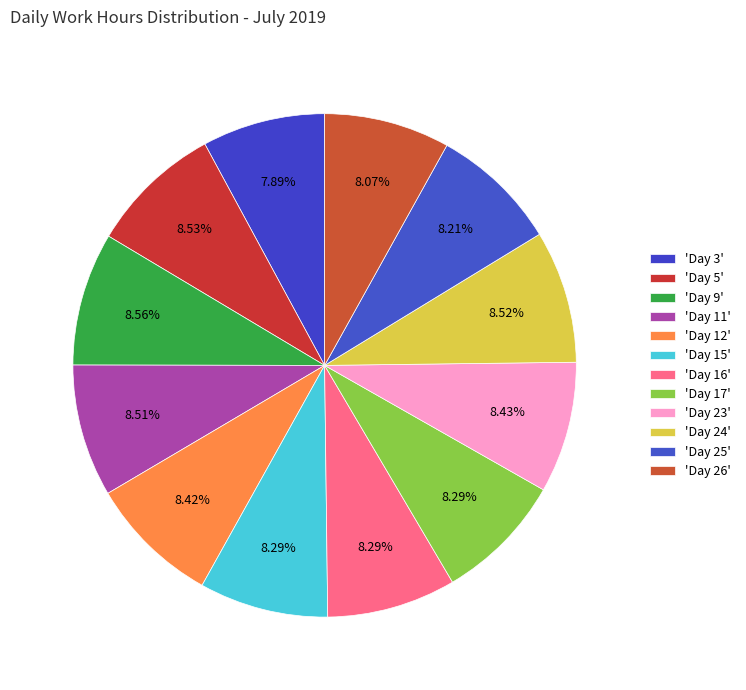

To the nearest percent, what is the average slice percentage?

8%